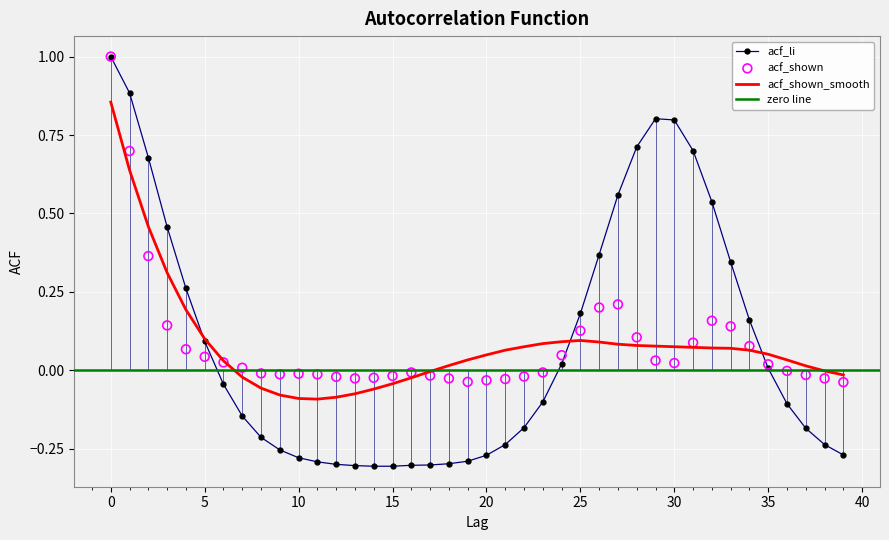

Which series contains the lowest Y value?

acf_li